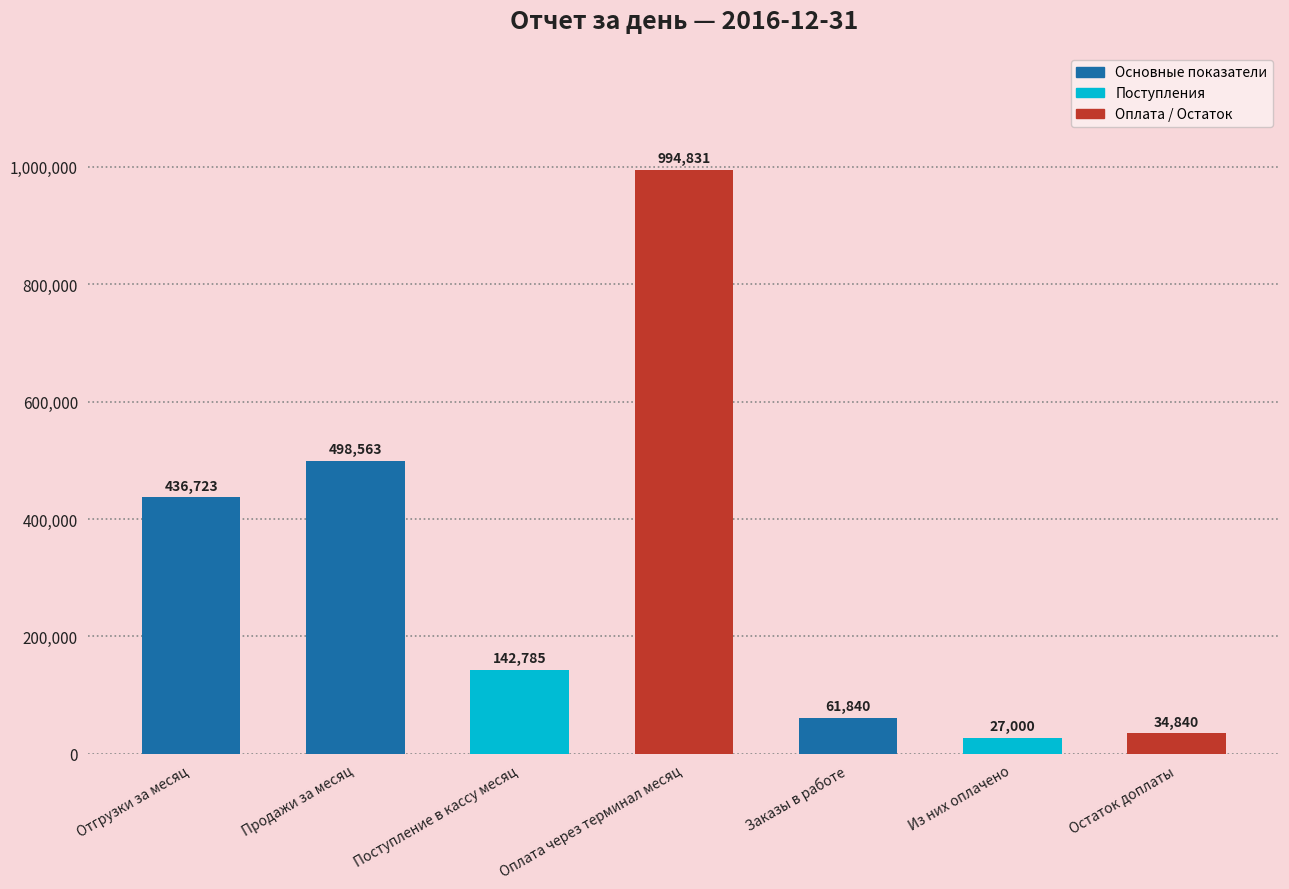

The value at Поступление в кассу месяц is 202386. True or false?

False